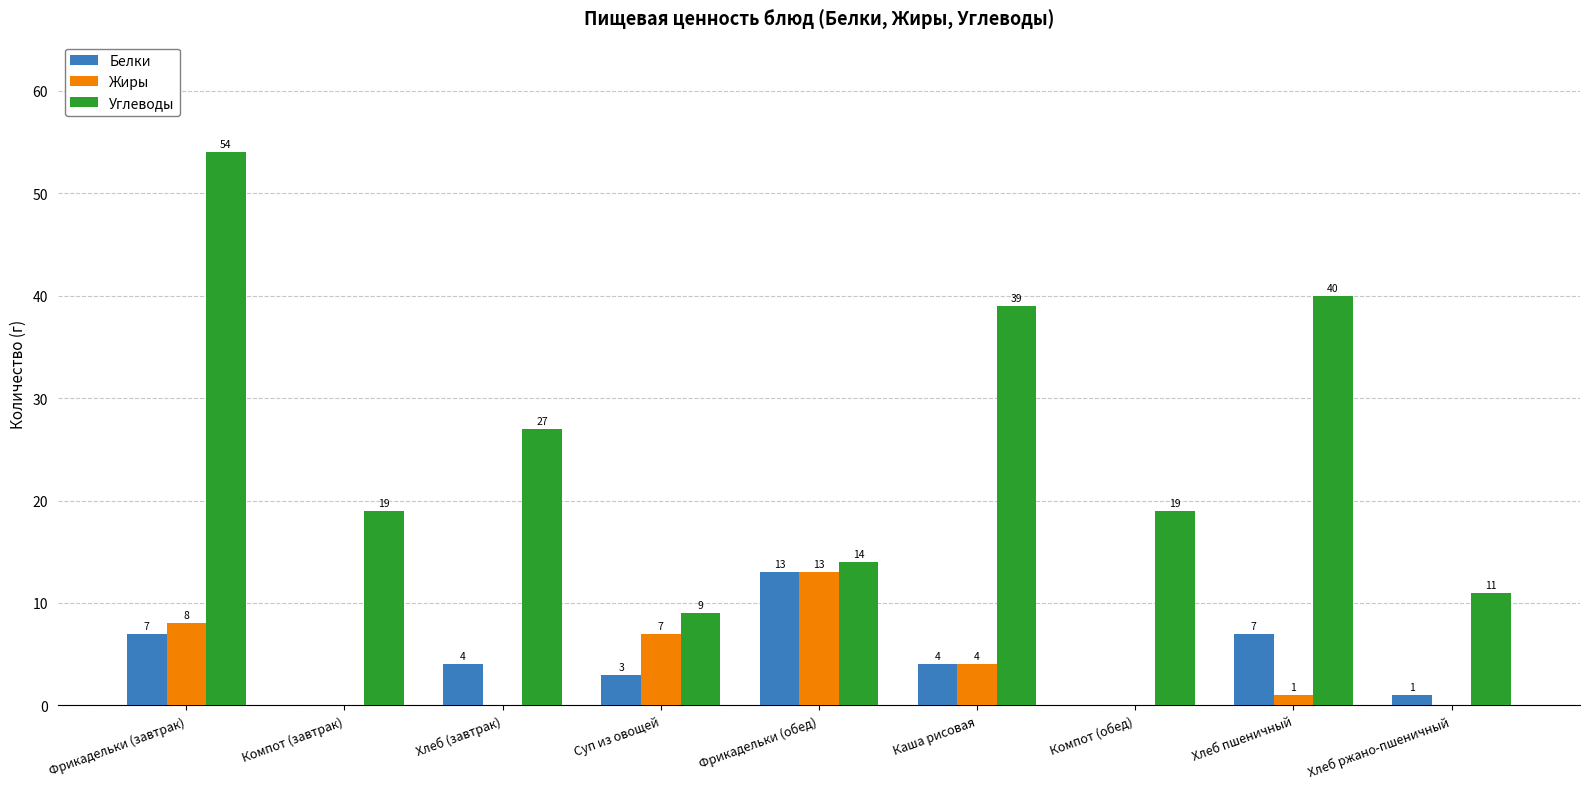

At which category does the chart reach its peak across all series?

Фрикадельки (завтрак)